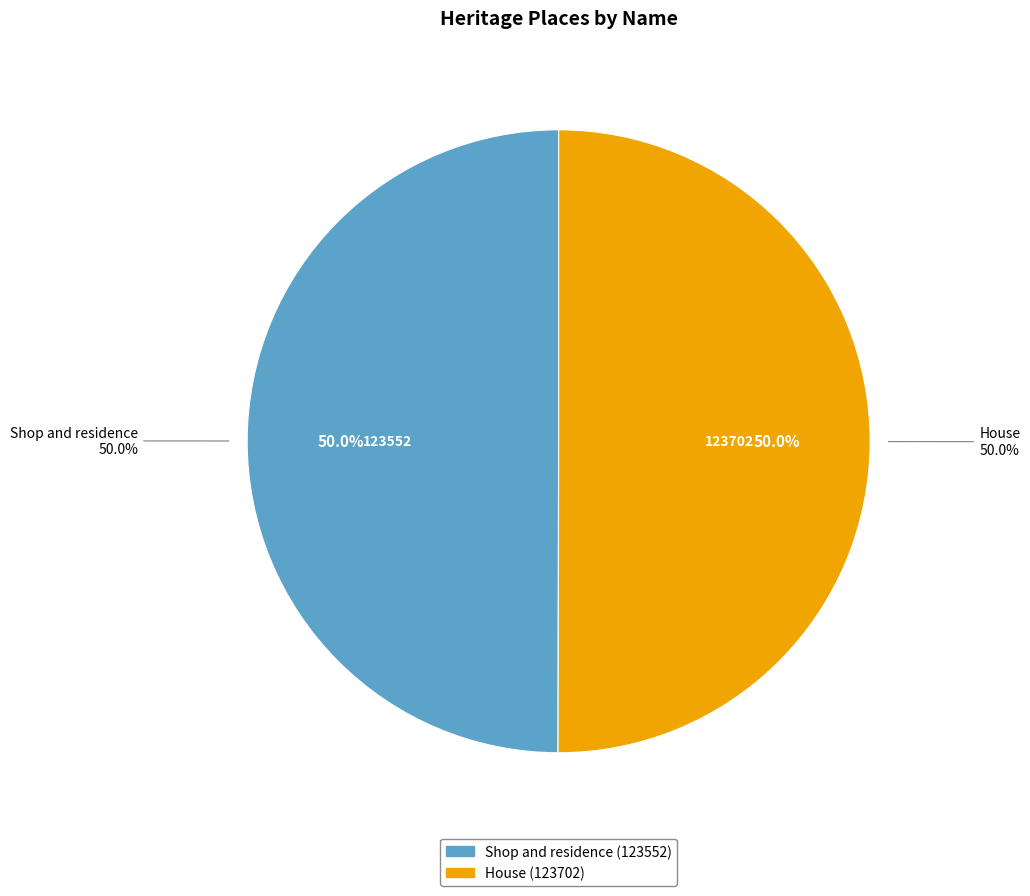

To the nearest percent, what portion does Shop and residence represent?

50%